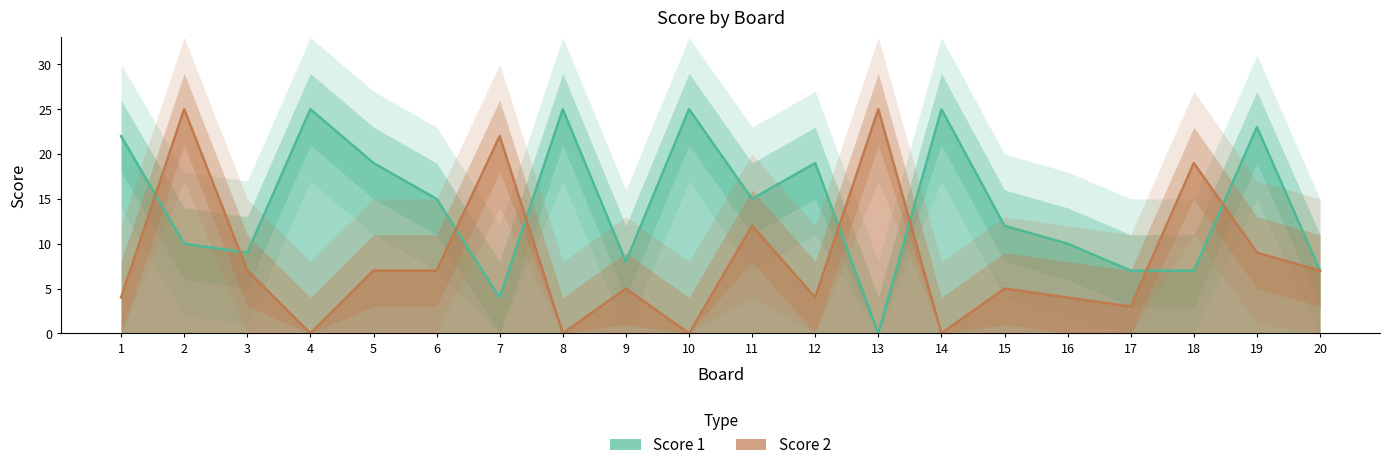

What is the total value across all series at 17?

10